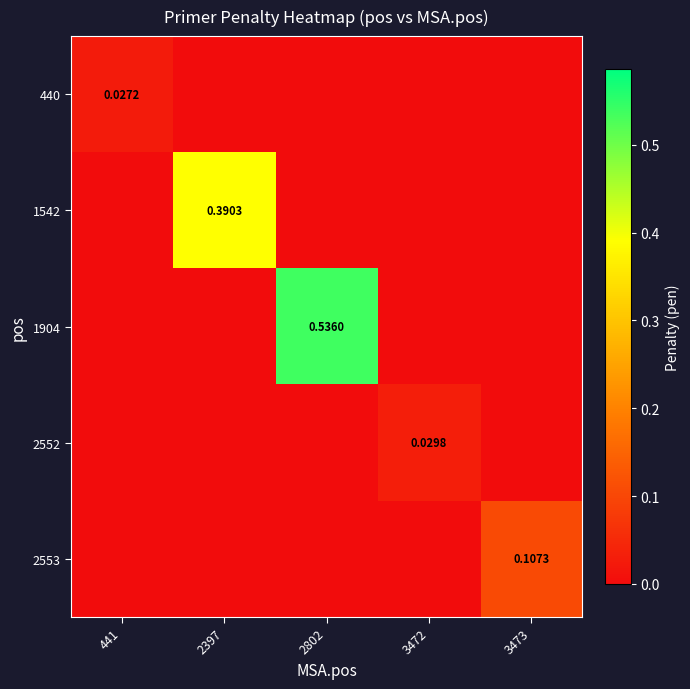

Which category has the highest value across all series?

2802